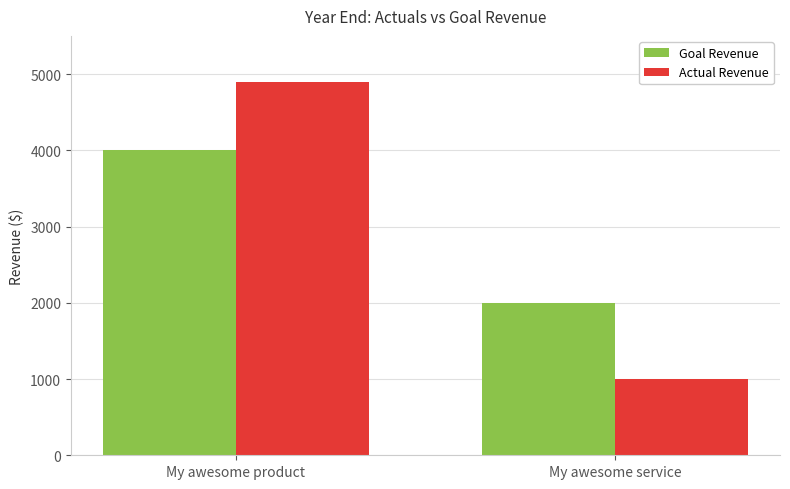

At which label does Goal Revenue reach its peak?

My awesome product